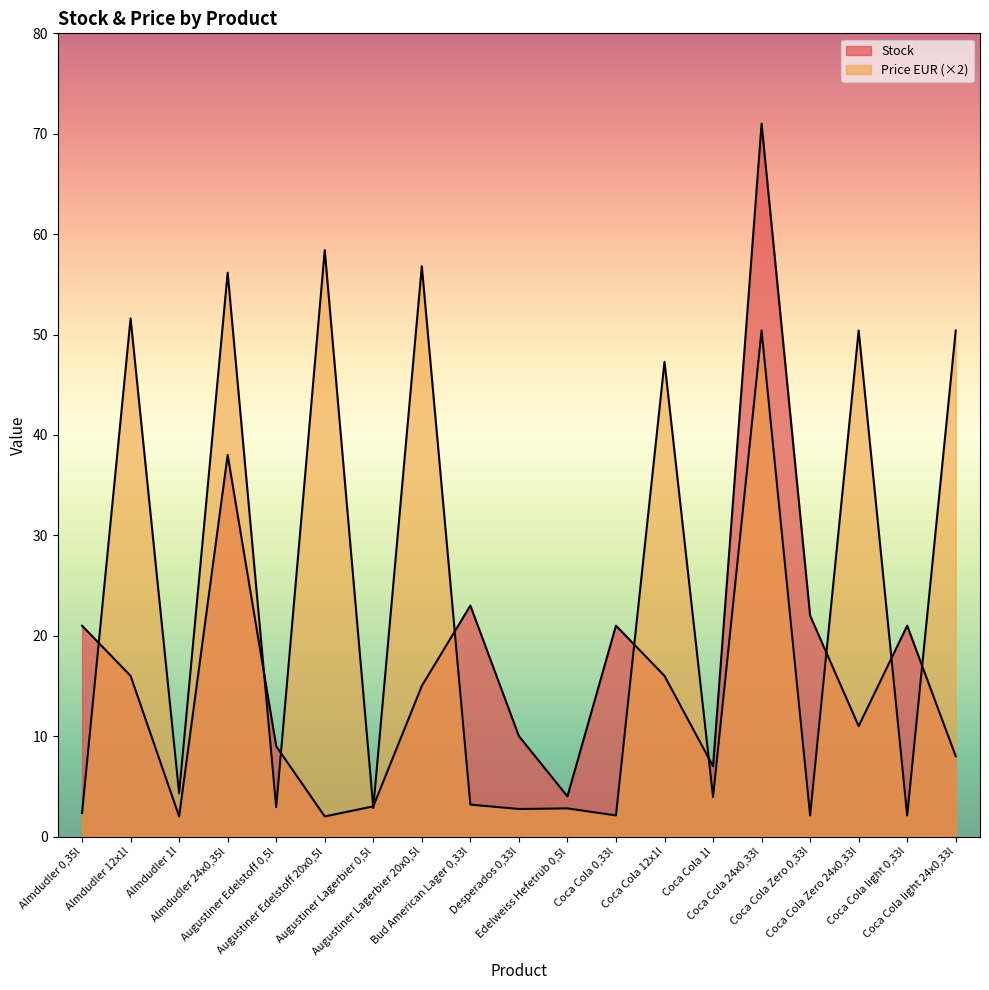

Where is the first local minimum for Stock?

Almdudler 1l